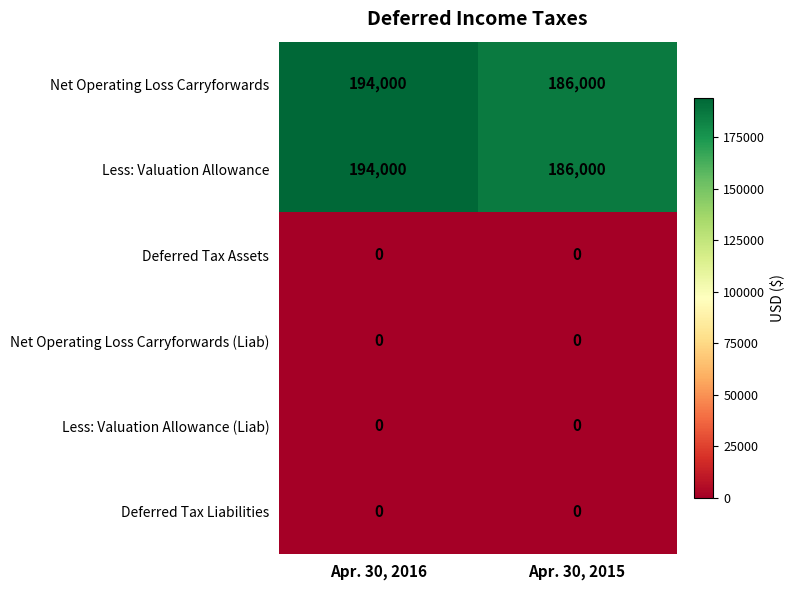

The value of Less: Valuation Allowance (Liab) at Apr. 30, 2015 is 0. True or false?

True